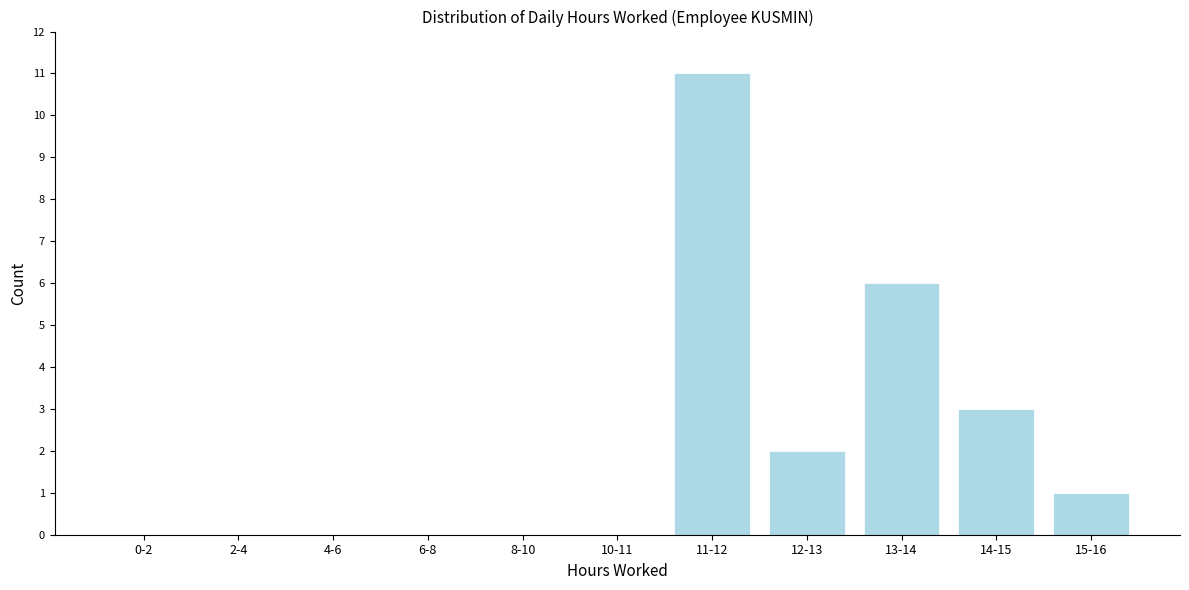

Reading left to right, list all the values displayed in this chart.

0-2=0	2-4=0	4-6=0	6-8=0	8-10=0	10-11=0	11-12=11	12-13=2	13-14=6	14-15=3	15-16=1